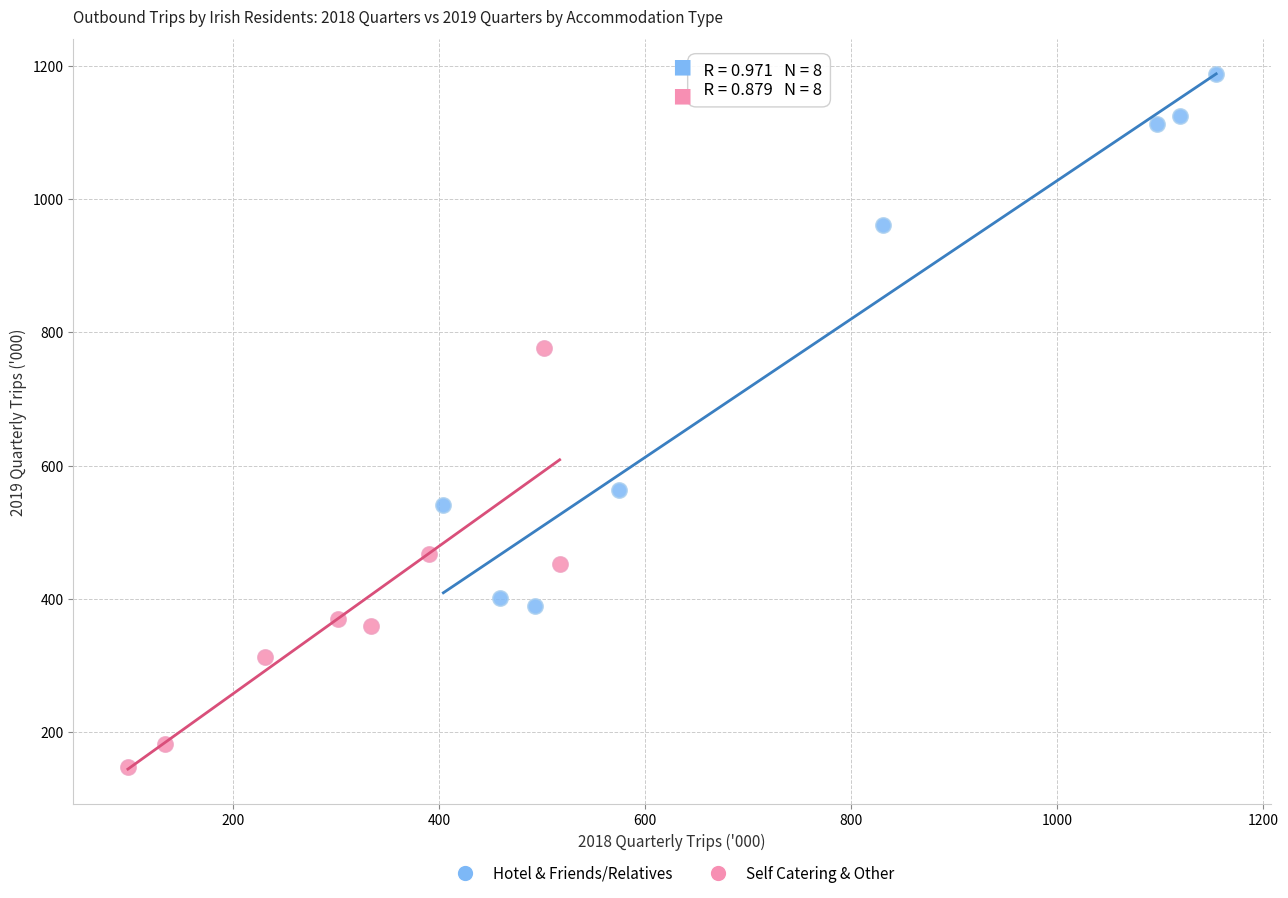

Which series contains the highest Y value?

Hotel & Friends/Relatives